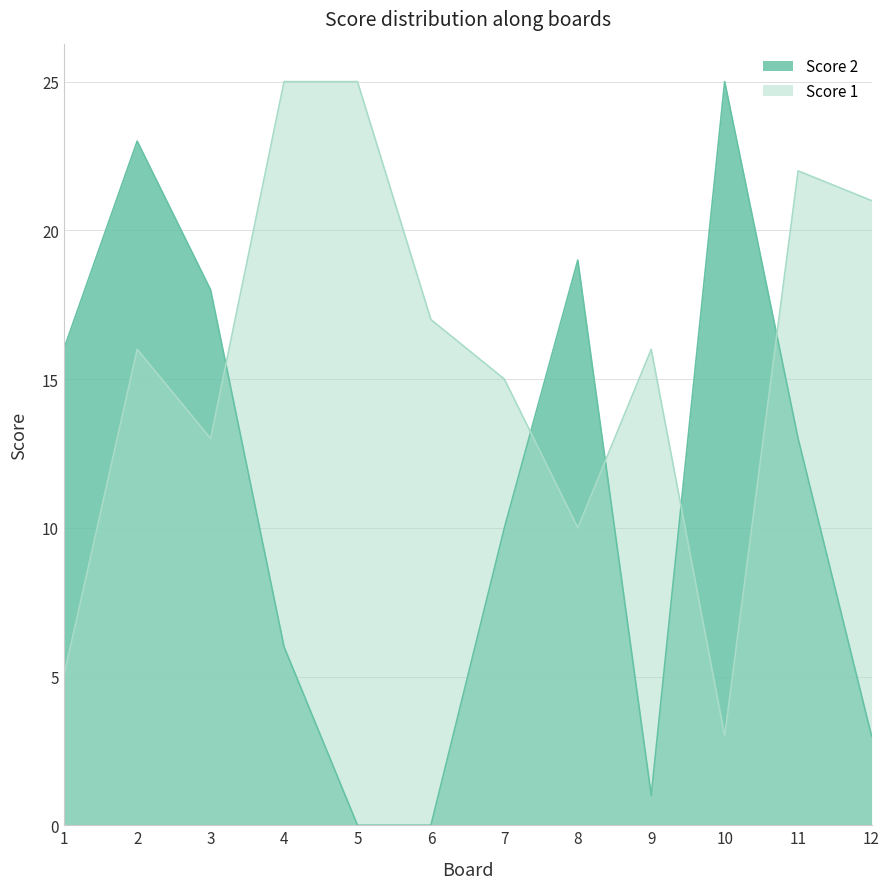

What is the spread (max minus min) of values at 3?

5